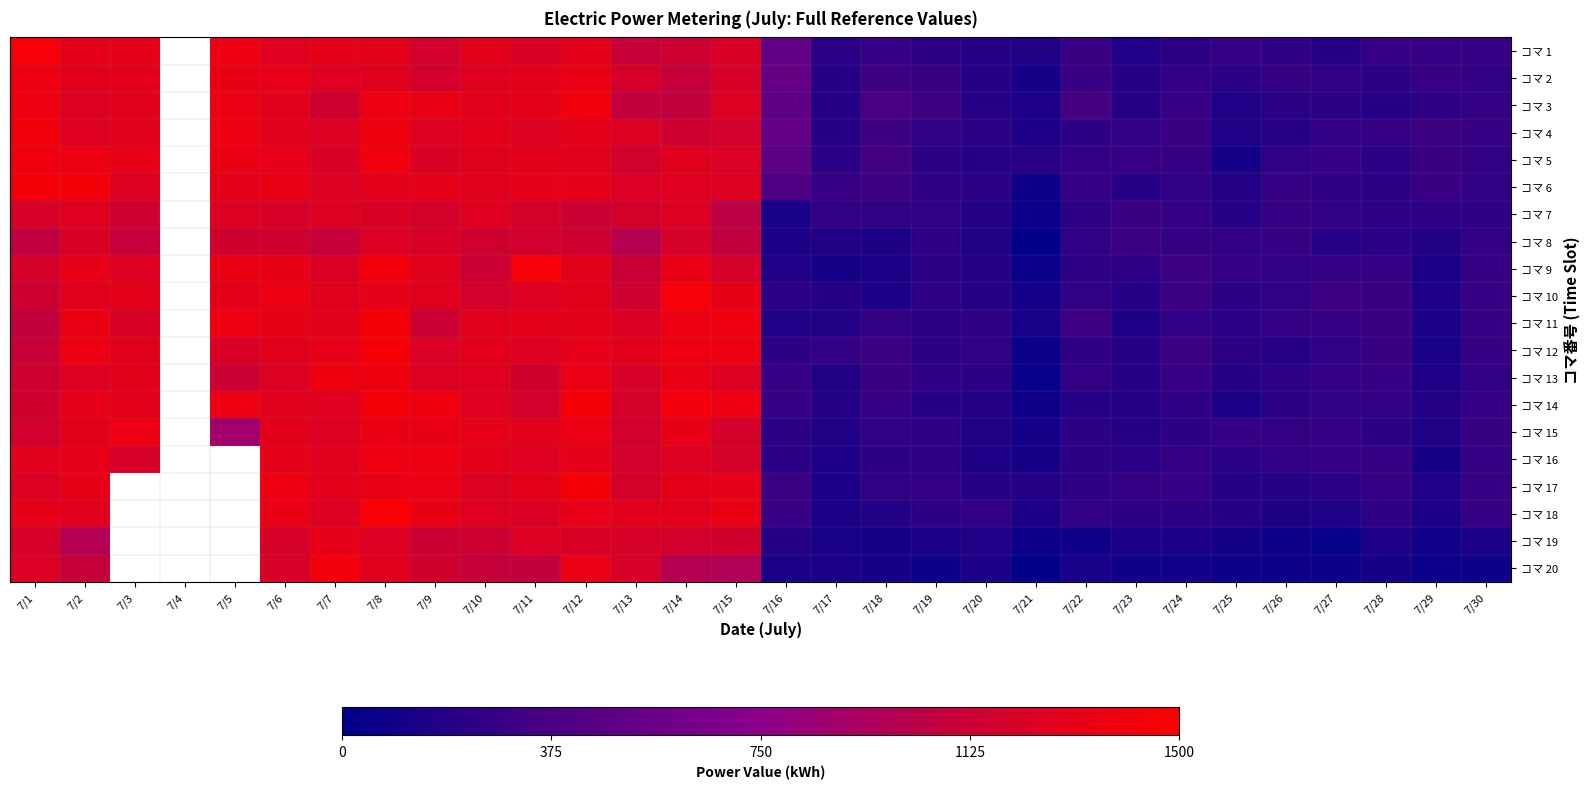

At which category does the chart reach its minimum across all series?

7/21